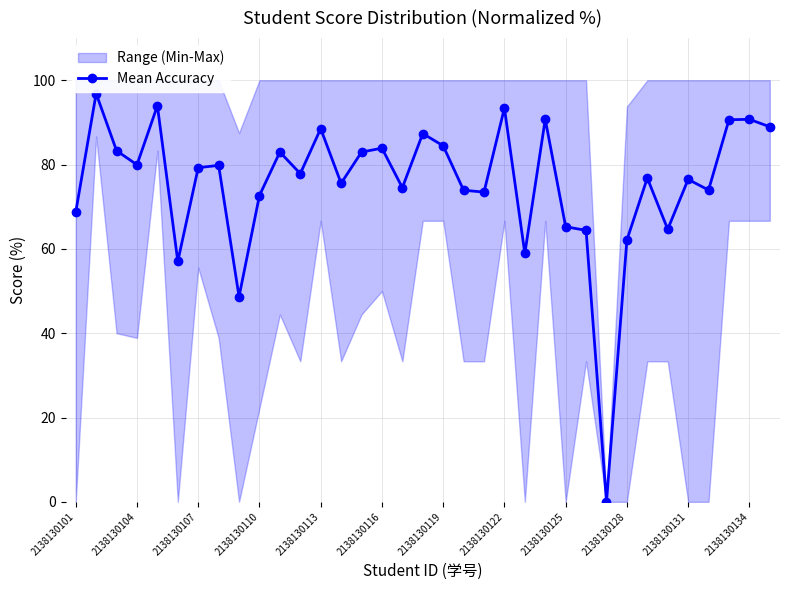

What is the ratio of the value at 20 to the value at 14?

0.9